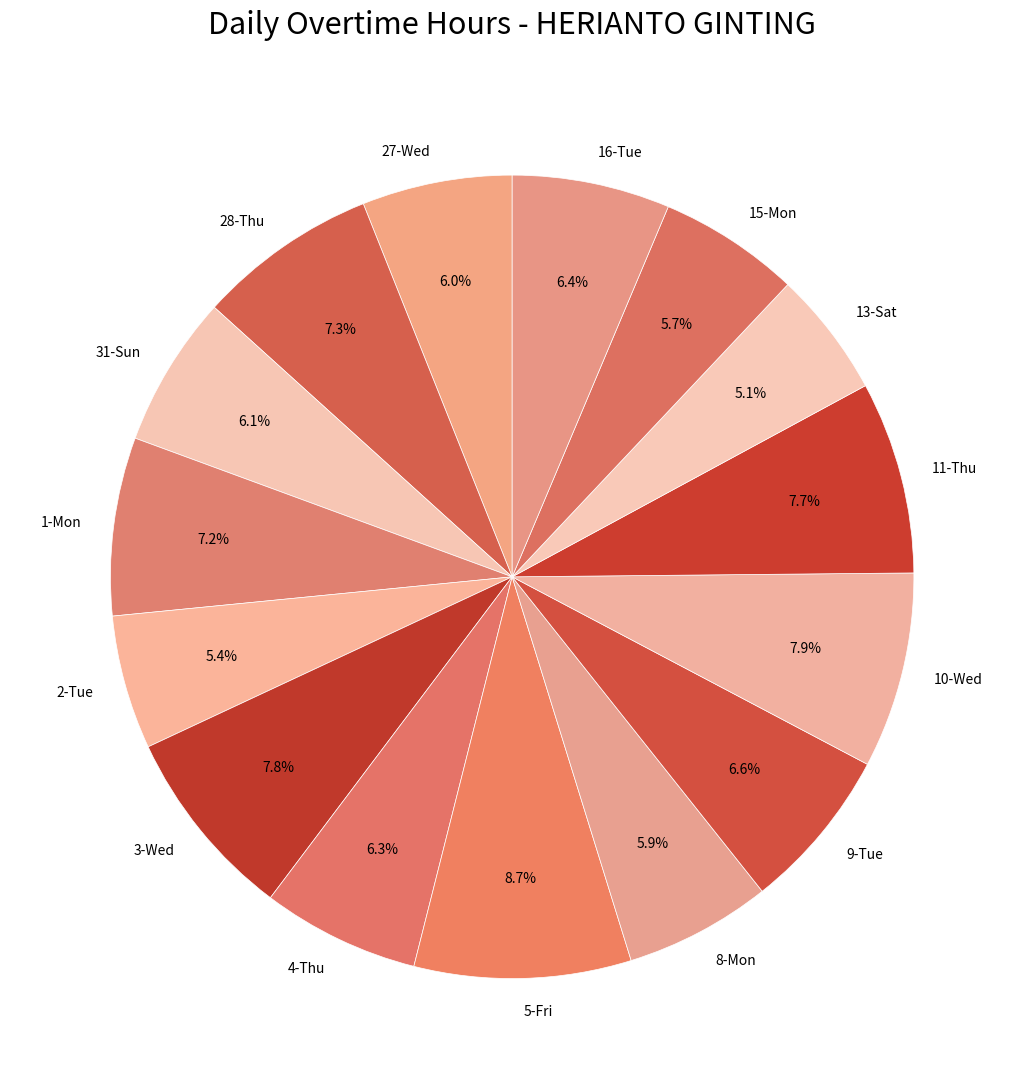

What is the ratio of the value at 1-Mon to the value at 4-Thu?

1.1